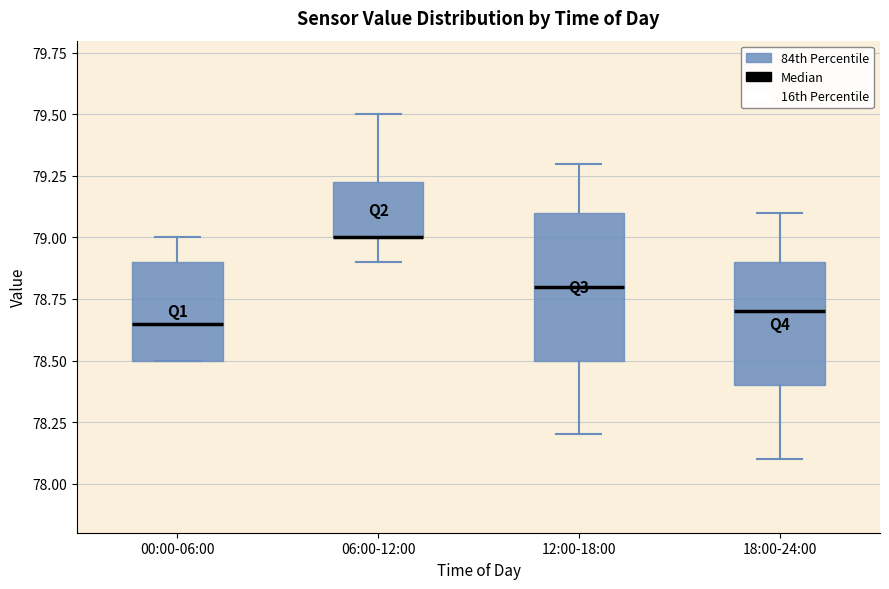

Reading left to right, transcribe this box plot: for each box, give where its median line is, the range the box spans, and where its two whiskers end, as read against the y-axis. The values are not printed on the chart, so give them approximately, as read against the axis.

00:00-06:00: median 78.65, box 78.50 to 78.90, whiskers 78.50 to 79.00
06:00-12:00: median 79.00 (drawn on the box's lower edge), box 79.00 to 79.25, whiskers 78.90 to 79.50
12:00-18:00: median 78.80, box 78.50 to 79.10, whiskers 78.20 to 79.30
18:00-24:00: median 78.70, box 78.40 to 78.90, whiskers 78.10 to 79.10